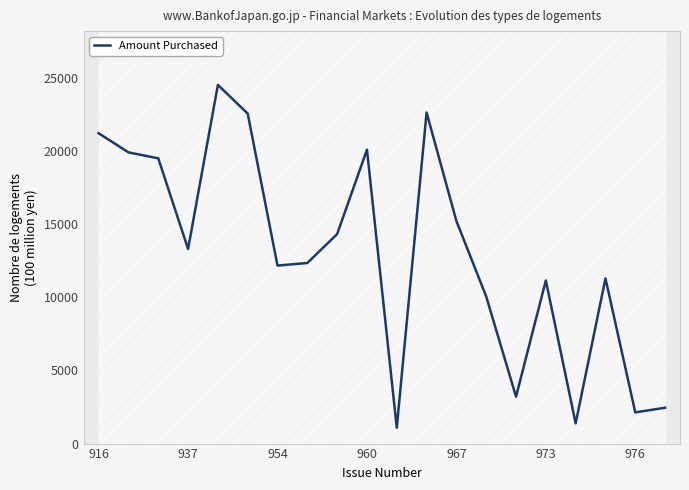

What is the highest value of the Amount Purchased series?

24520